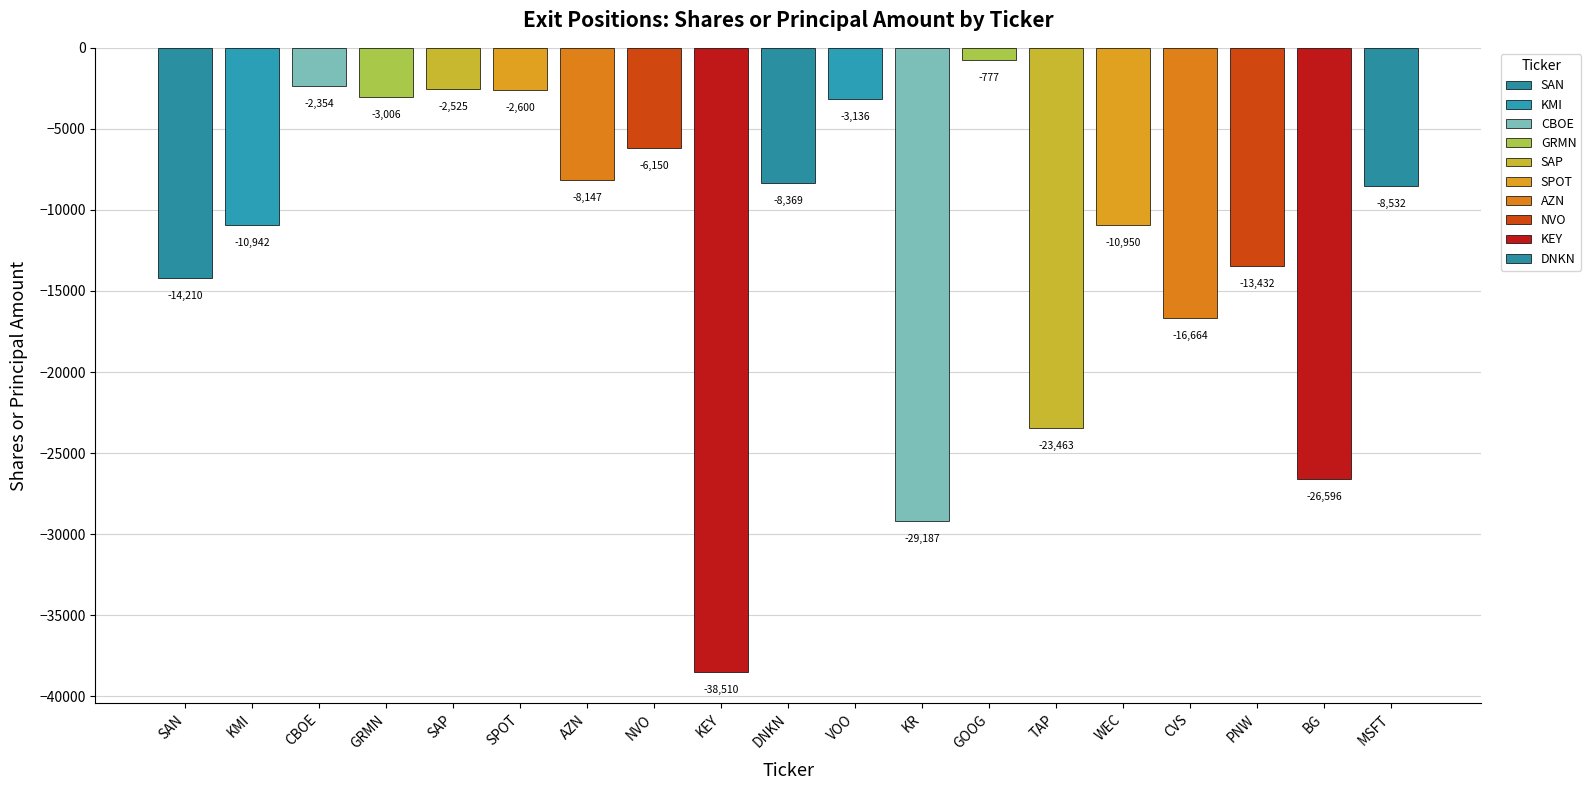

Read the value at SAN.

-14210